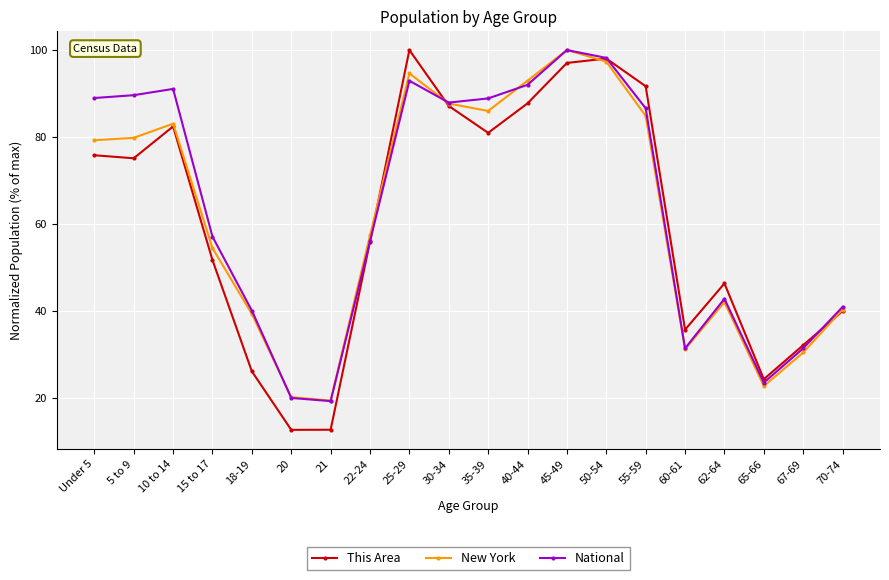

Between 60-61 and 70-74, which series saw the biggest shift?

National